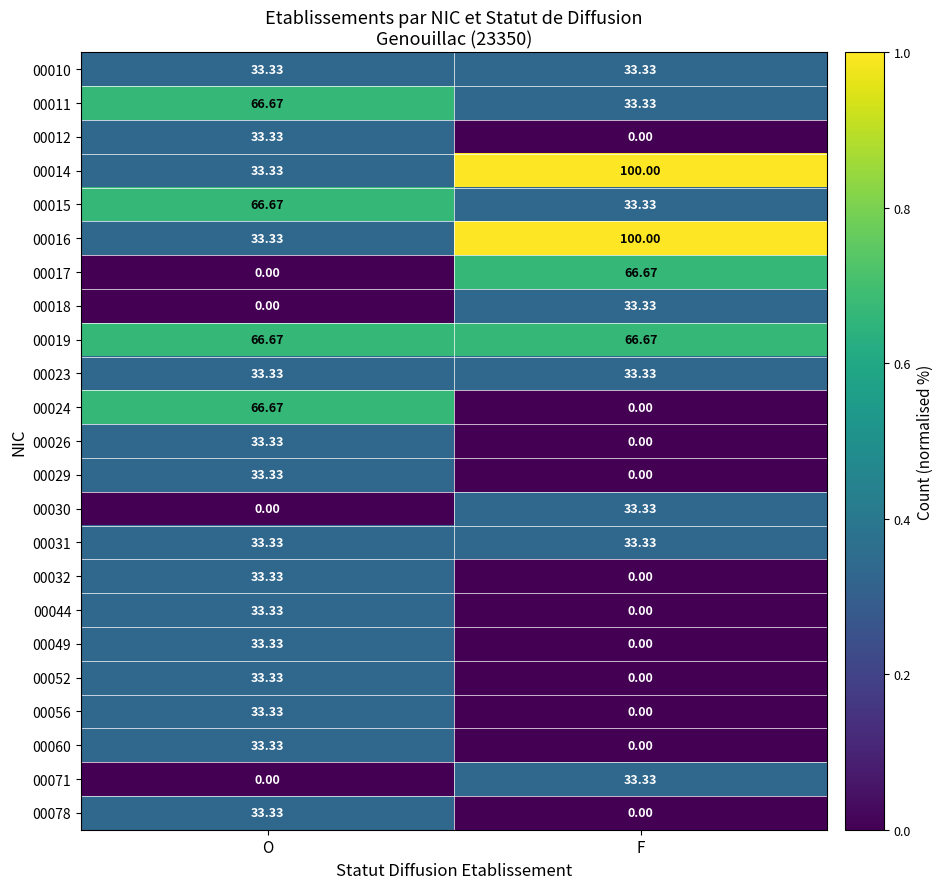

What is the greatest value displayed?

100.0